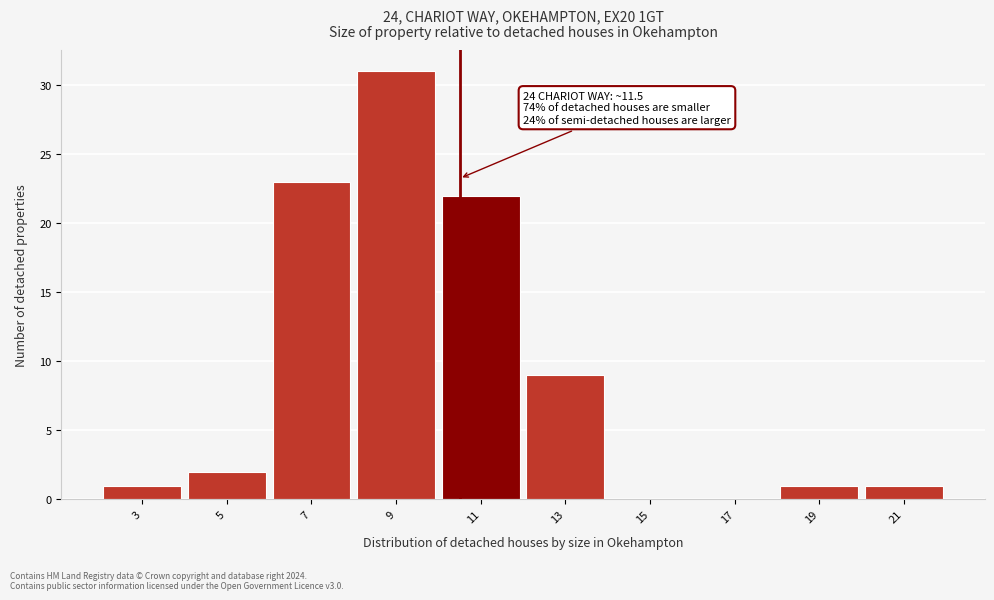

Reading left to right, list all the values displayed in this chart.

3=1	5=2	7=23	9=31	11=22	13=9	15=0	17=0	19=1	21=1